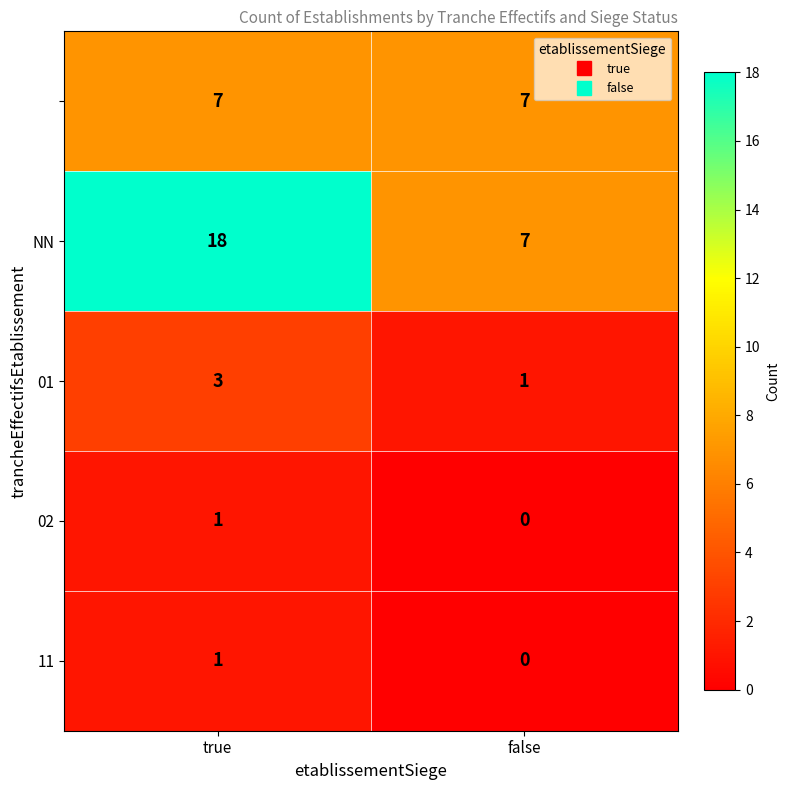

At how many categories does at least one series exceed 14?

1